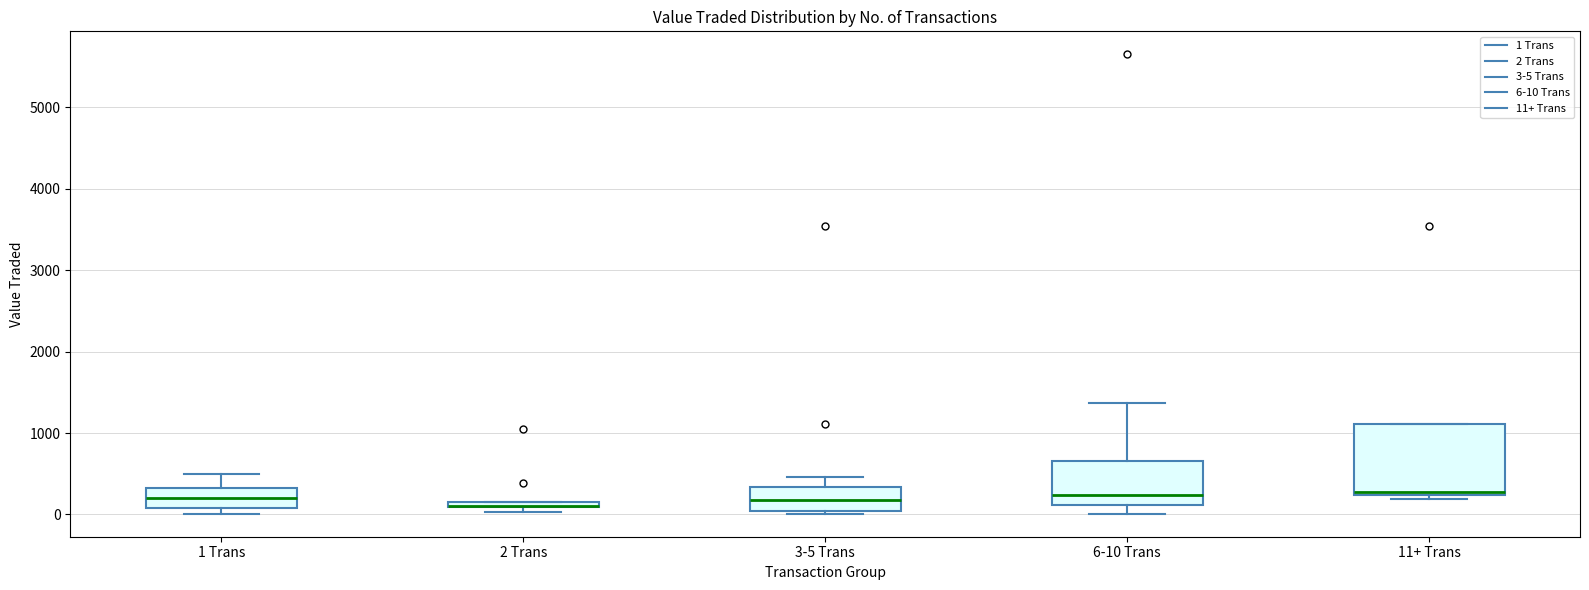

Which box is the tallest, from its lower edge to its upper edge?

11+ Trans